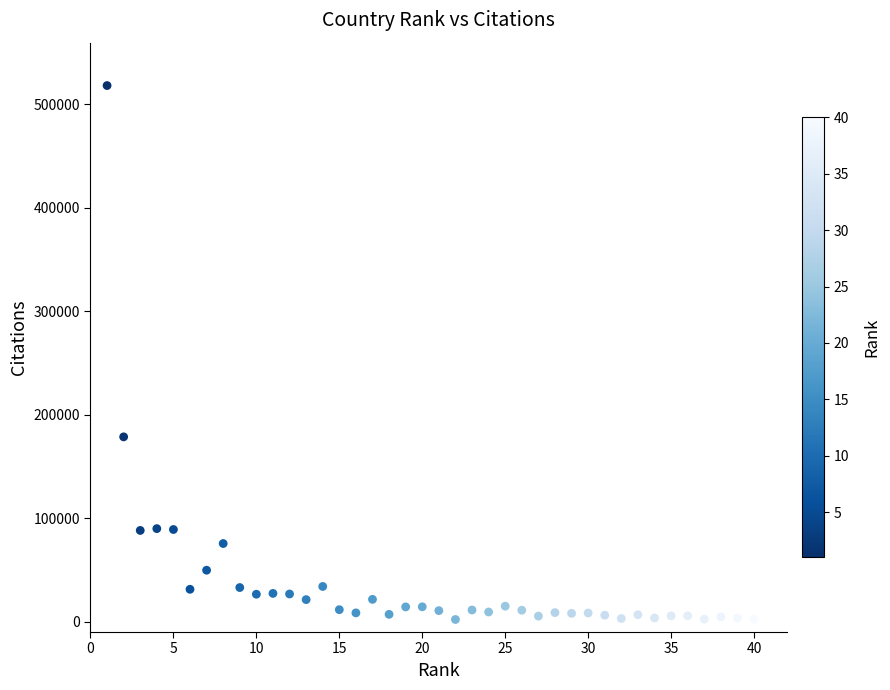

What is the range of Y values (max minus min)?

515739